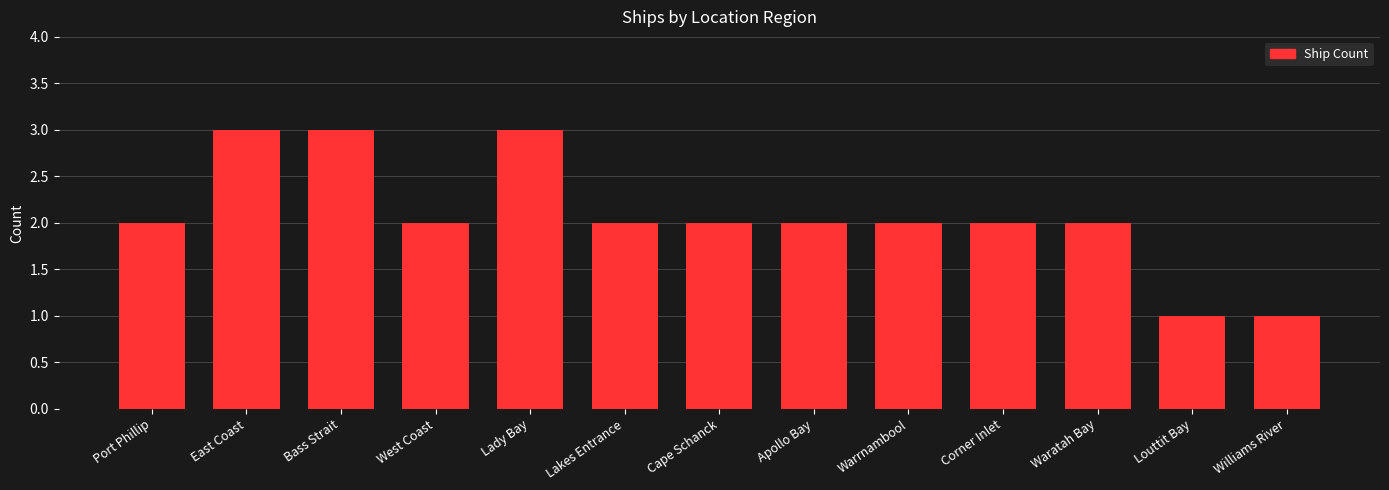

What is the label of the 5th bar from the left?

Lady Bay